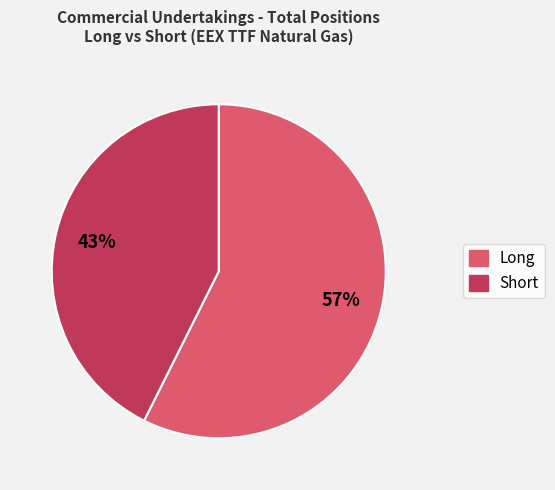

Which category accounts for the majority?

Long